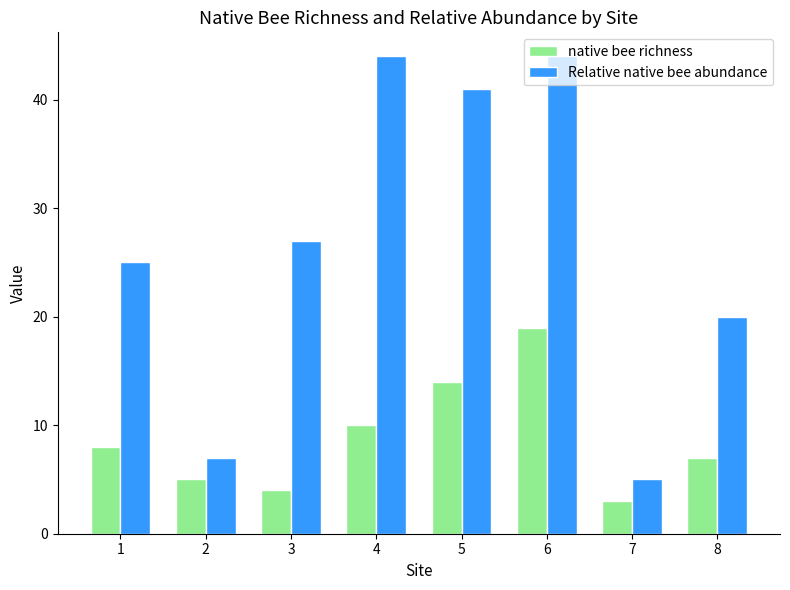

Reading left to right, what are all the values shown in this chart?

native bee richness: 8	5	4	10	14	19	3	7
Relative native bee abundance: 25	7	27	44	41	44	5	20